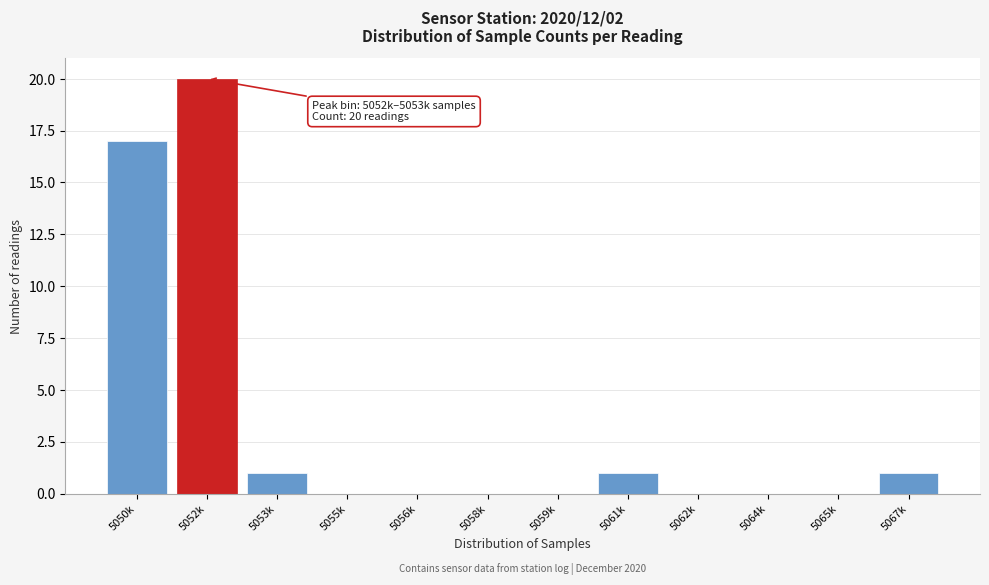

Reading left to right, extract all data points from this chart.

5050k=17	5052k=20	5053k=1	5055k=0	5056k=0	5058k=0	5059k=0	5061k=1	5062k=0	5064k=0	5065k=0	5067k=1